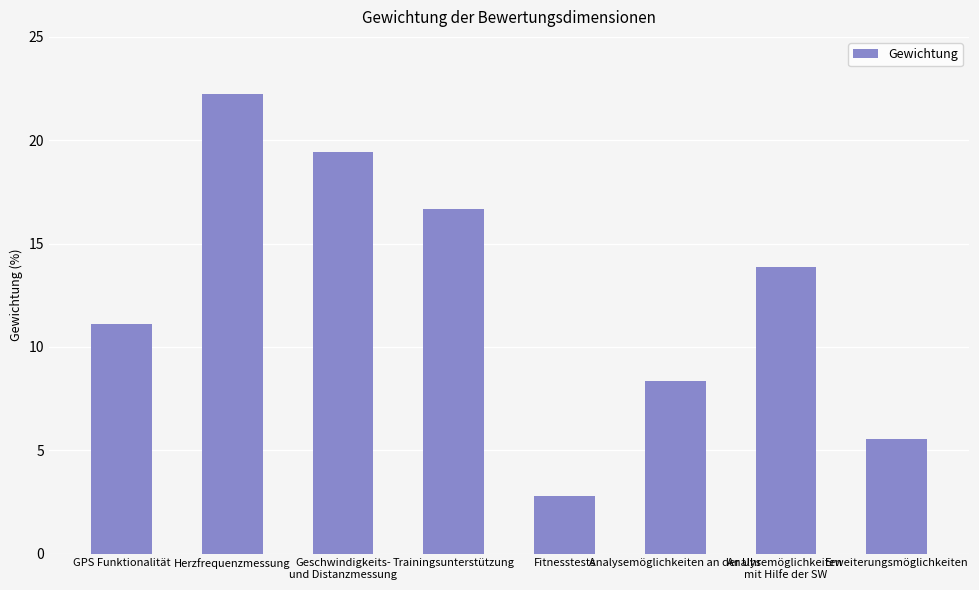

Reading left to right, transcribe all the data shown in this chart.

11.1	22.2	19.4	16.7	2.8	8.3	13.9	5.6